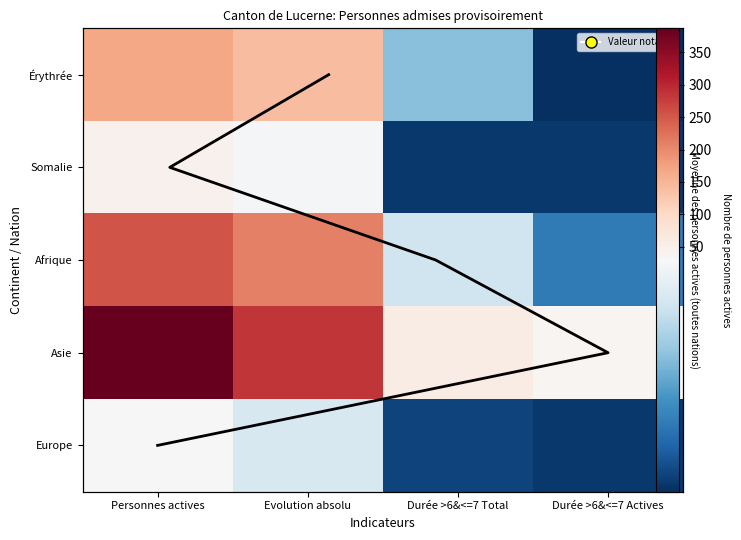

How many series are shown in this chart?

5